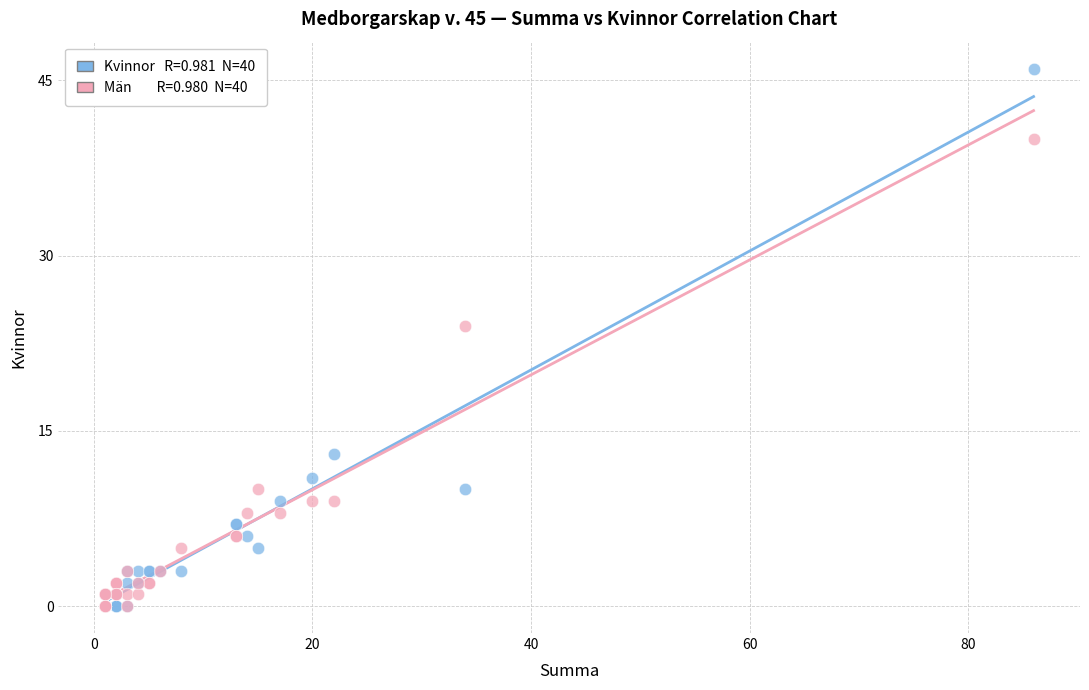

Across all series, what Y value is closest to 23?

24